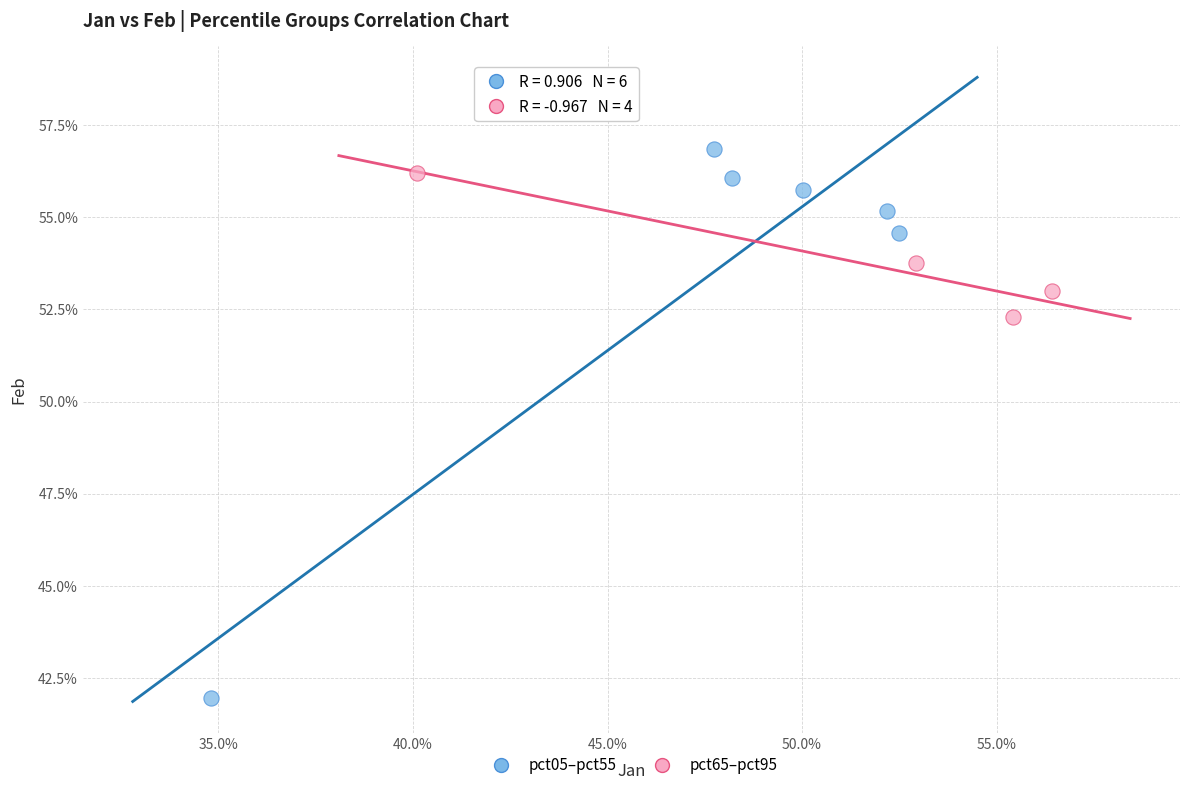

What are all the series names shown in the legend?

pct05–pct55, pct65–pct95